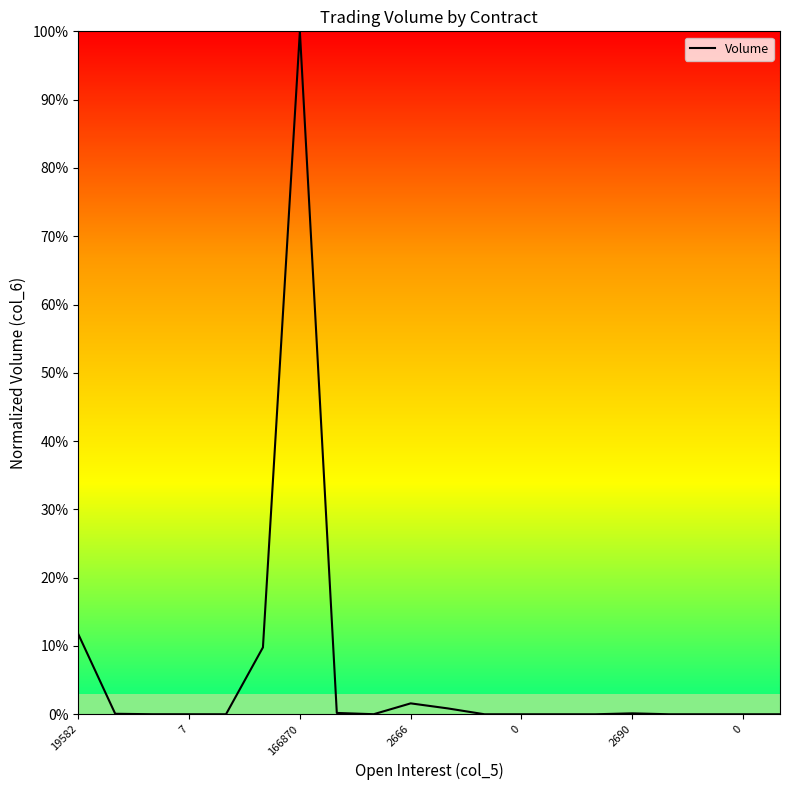

Does the chart have visible grid lines?

No